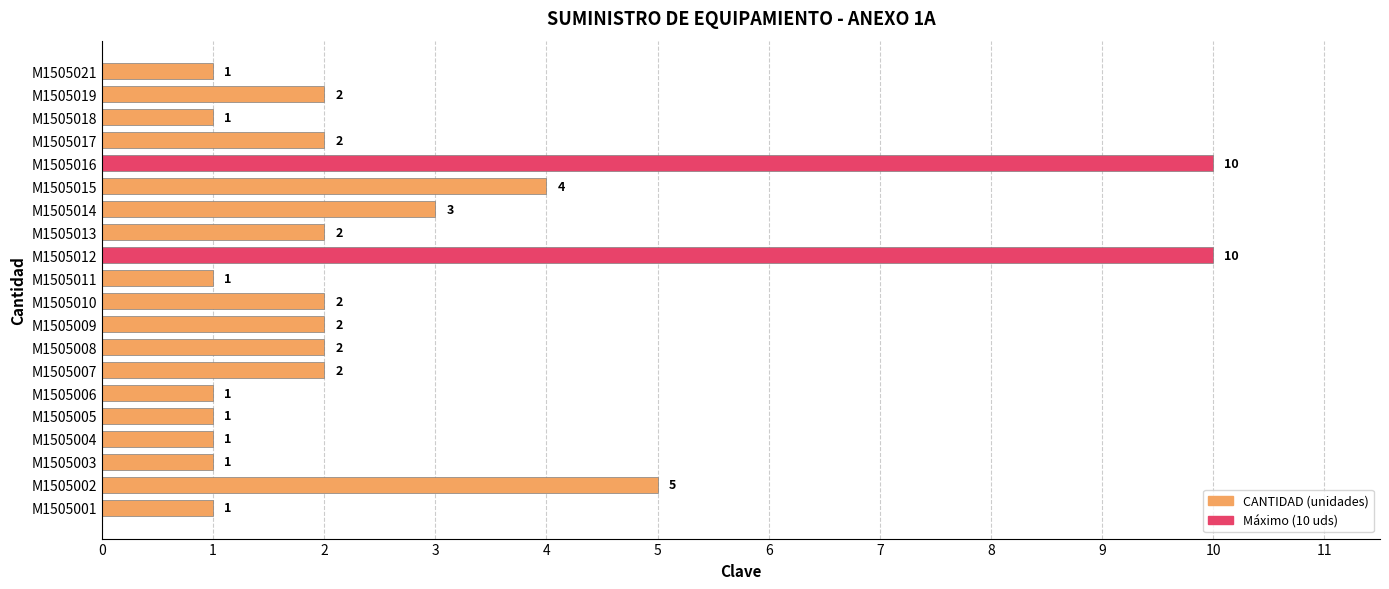

Which has a higher value, M1505016 or M1505015?

M1505016